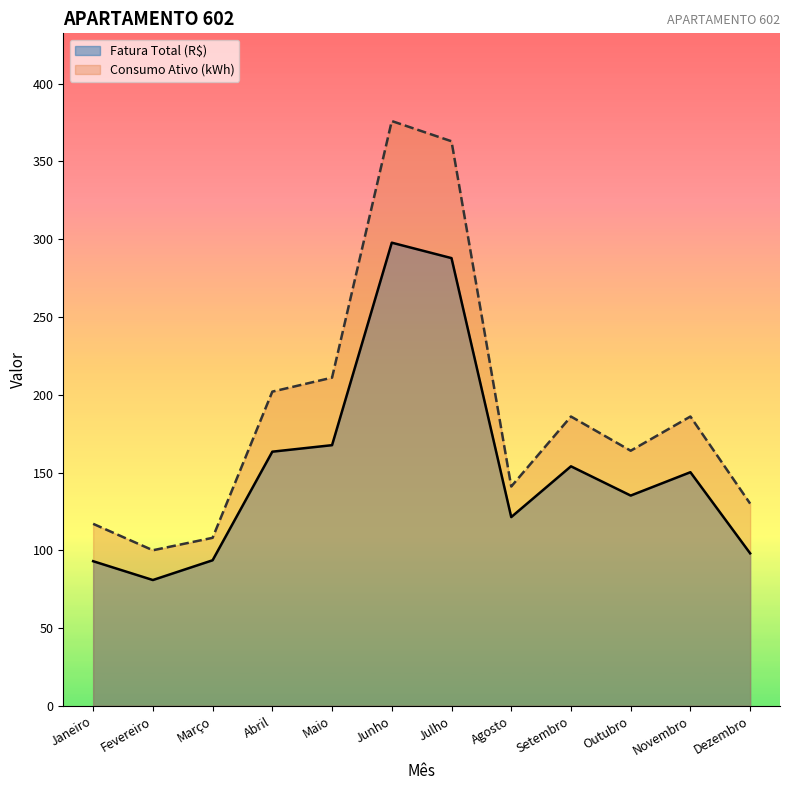

Rank the series at Abril from highest to lowest value.

Consumo Ativo (kWh), Fatura Total (R$)